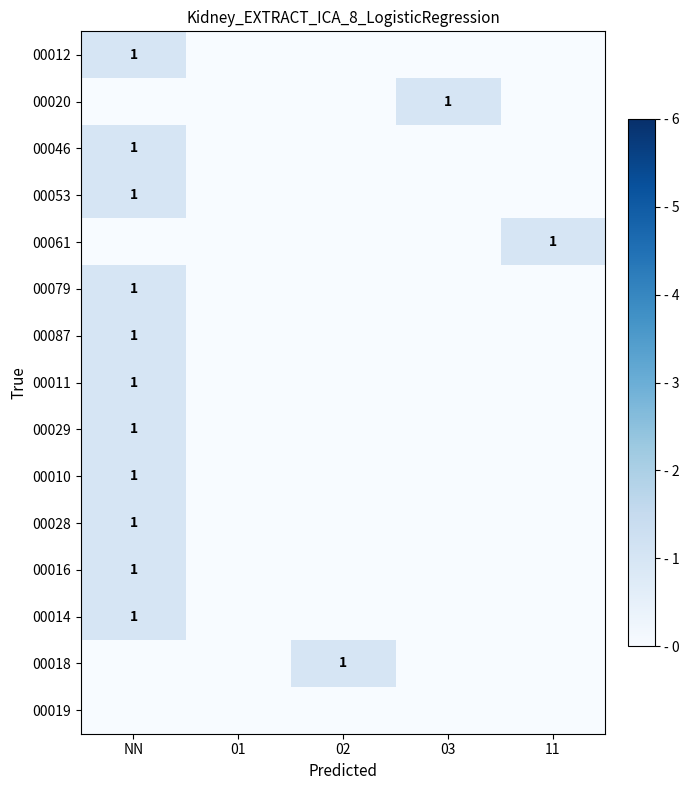

The value of 00010 at NN is 1. True or false?

True